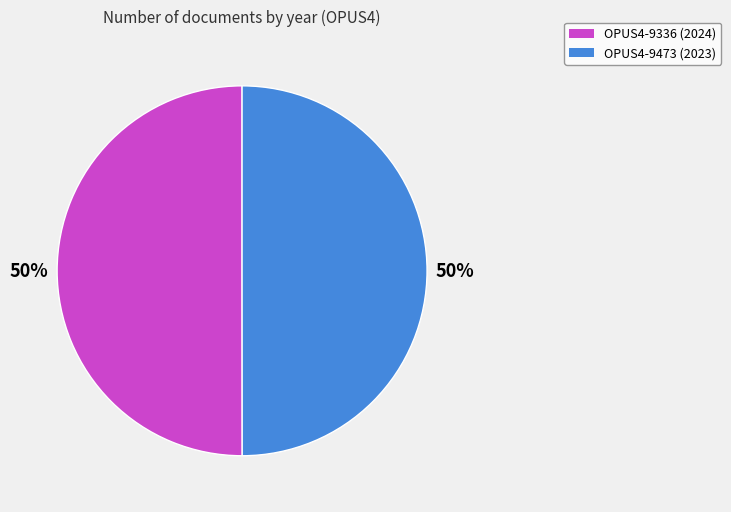

Is the sum of OPUS4-9336 (2024) and OPUS4-9473 (2023) greater than half?

Yes